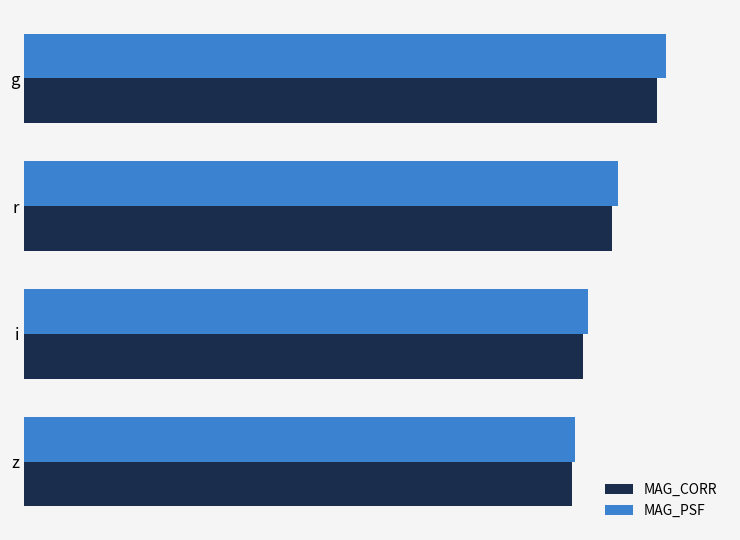

How many MAG_CORR values are between 16 and 18?

3